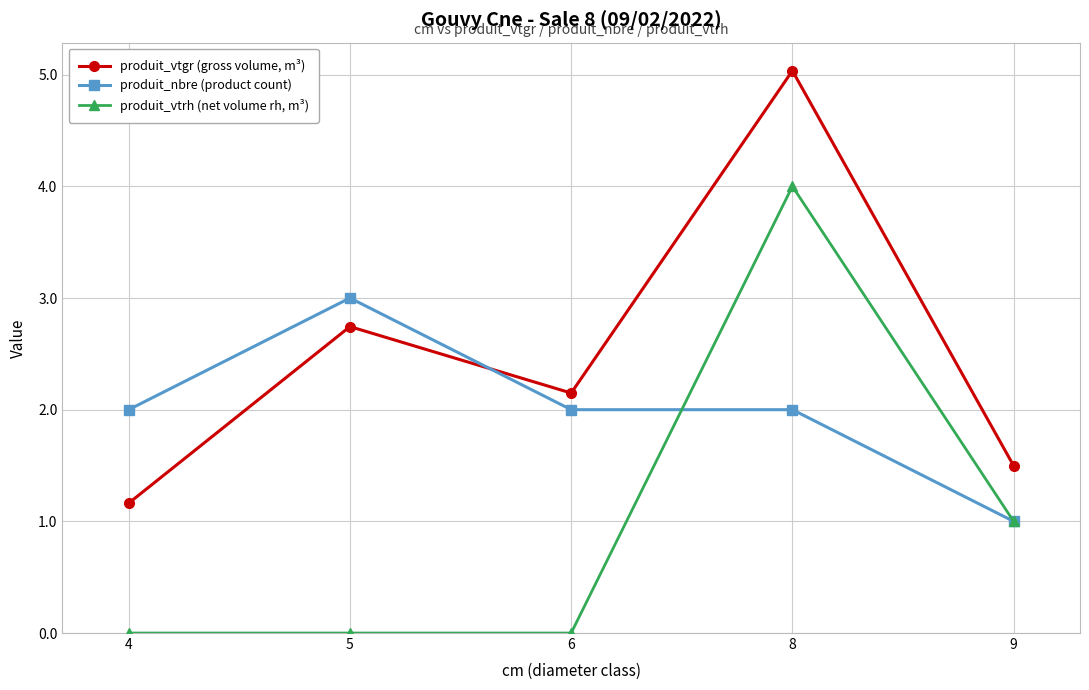

How many data points does each series have?

5